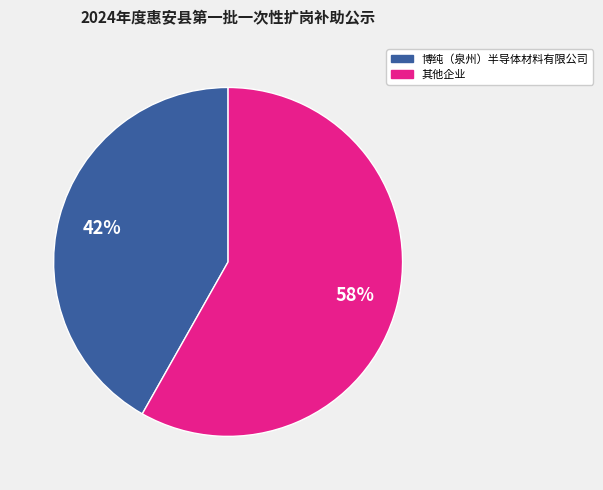

To the nearest percent, what portion does 博纯（泉州）半导体材料有限公司 represent?

42%